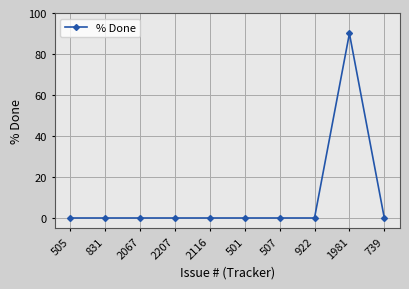

What is the change in value from 505 to 1981?

+90